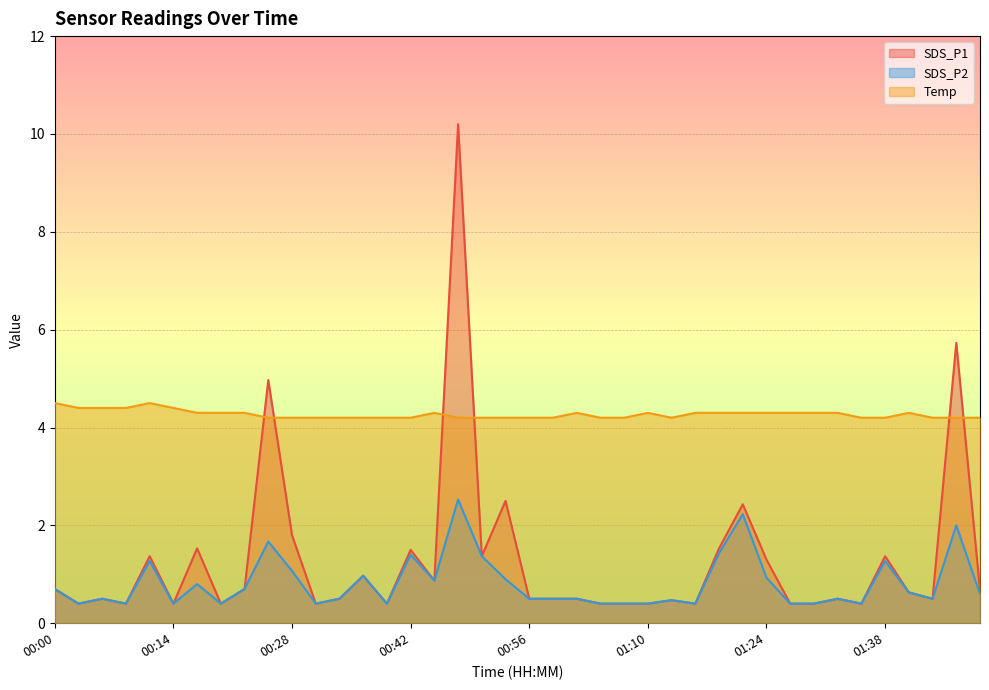

Is the value of Temp at 00:06 greater than the value of SDS_P1 at 00:23?

Yes